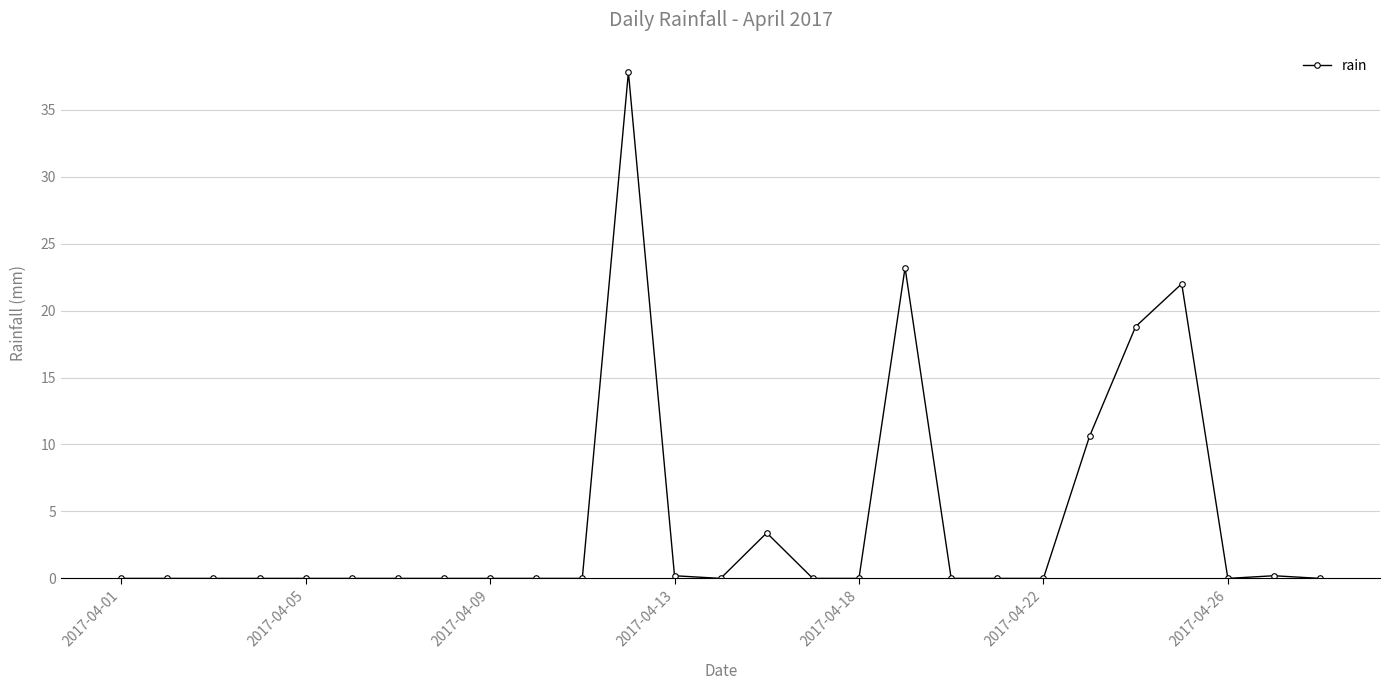

True or false: the data has more than 1 interior local peaks.

True